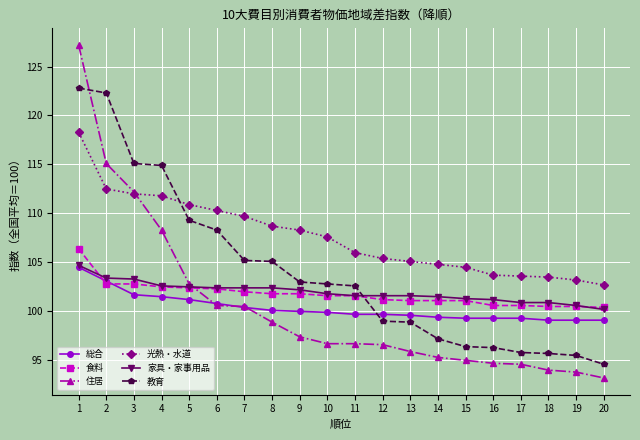

At how many categories does at least one series exceed 100?

20